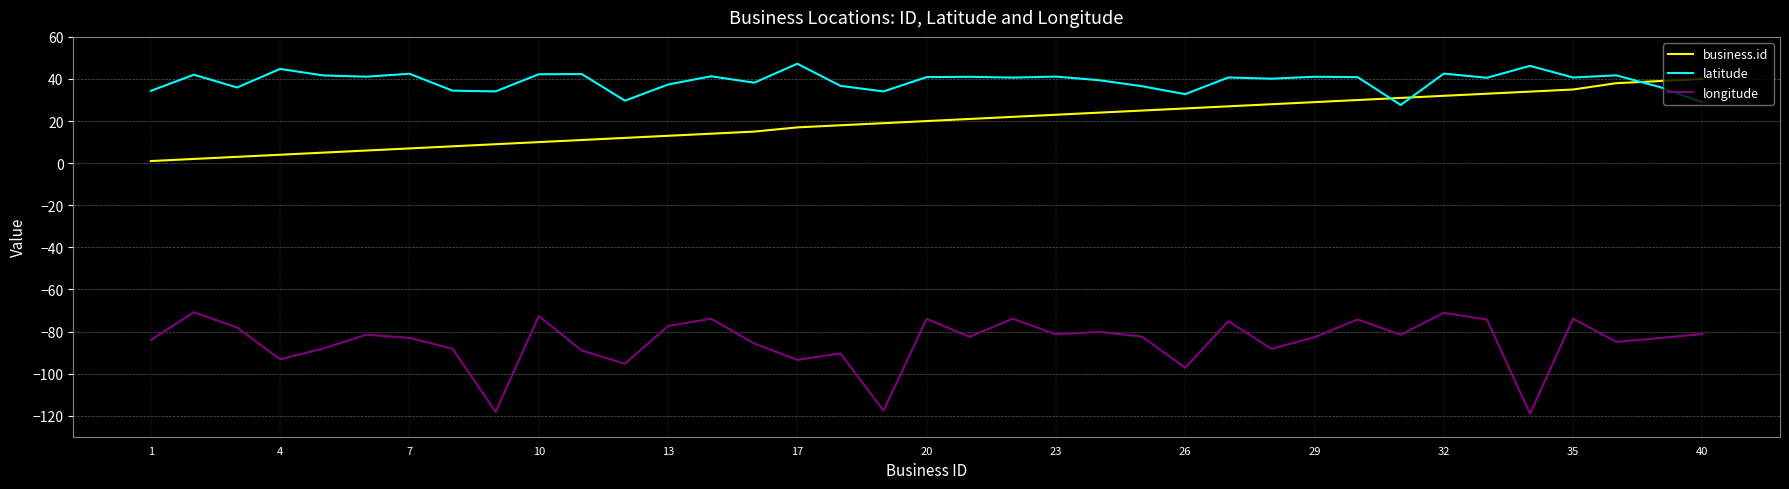

Count the number of categories in the chart.

37